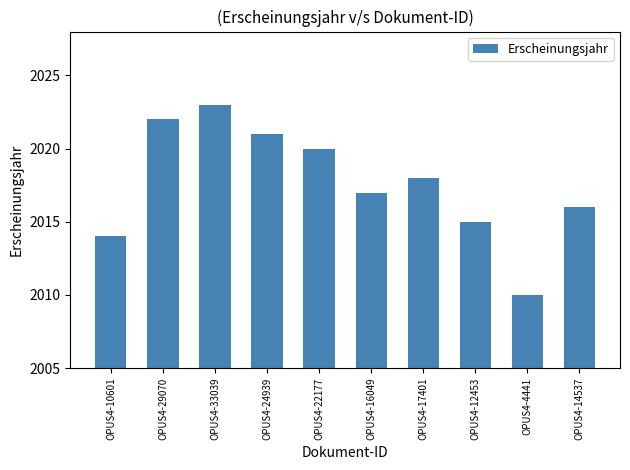

Is it true that the value at OPUS4-14537 is 2748?

False